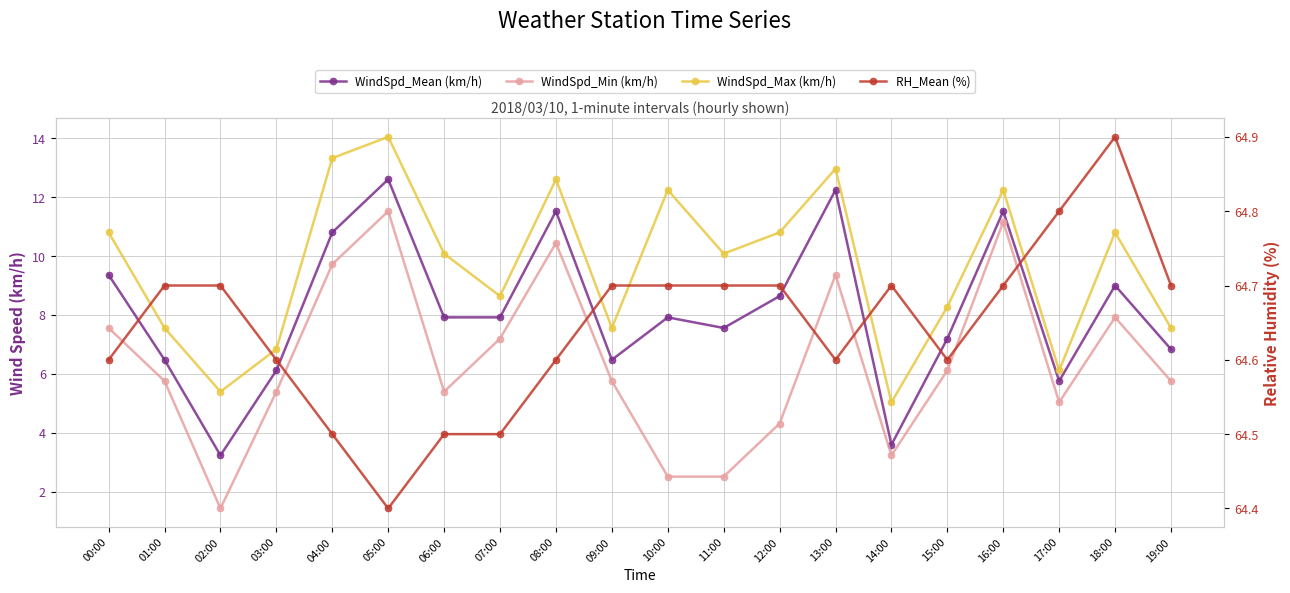

Between 06:00 and 17:00, which series saw the biggest shift?

WindSpd_Max (km/h)